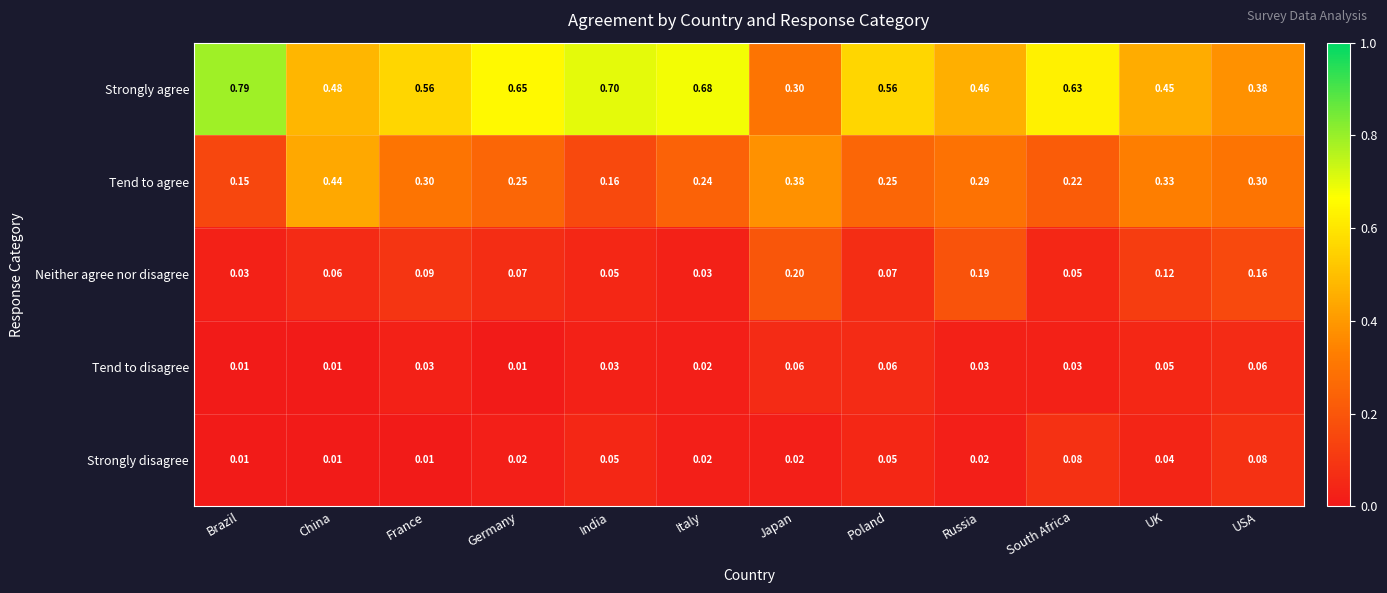

Which series has the largest total across all categories?

Strongly agree